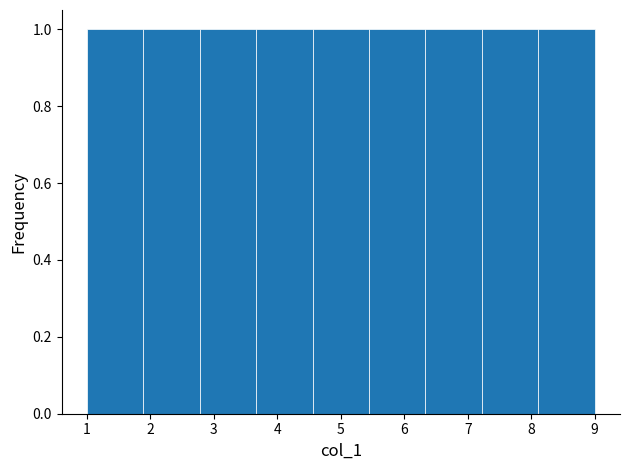

Reading left to right, list every bar in this chart as the range it spans on the x-axis followed by its height. Neither the bar edges nor the heights are printed on the chart, so give them approximately, as read against the axes.

1.0 to 1.9: 1
1.9 to 2.8: 1
2.8 to 3.7: 1
3.7 to 4.6: 1
4.6 to 5.4: 1
5.4 to 6.3: 1
6.3 to 7.2: 1
7.2 to 8.1: 1
8.1 to 9.0: 1